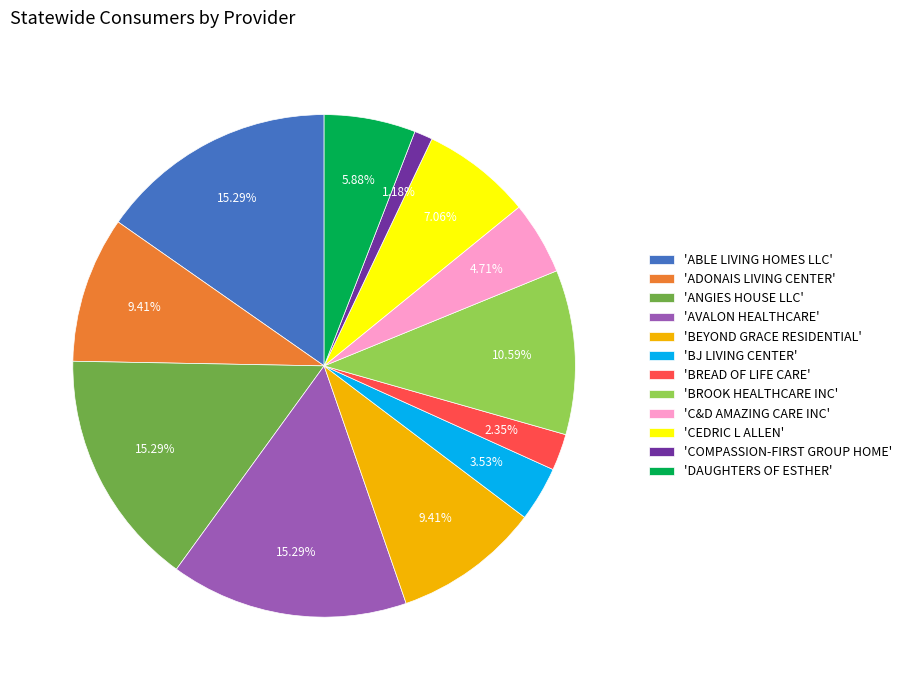

Is 'BJ LIVING CENTER' the majority of the pie?

No